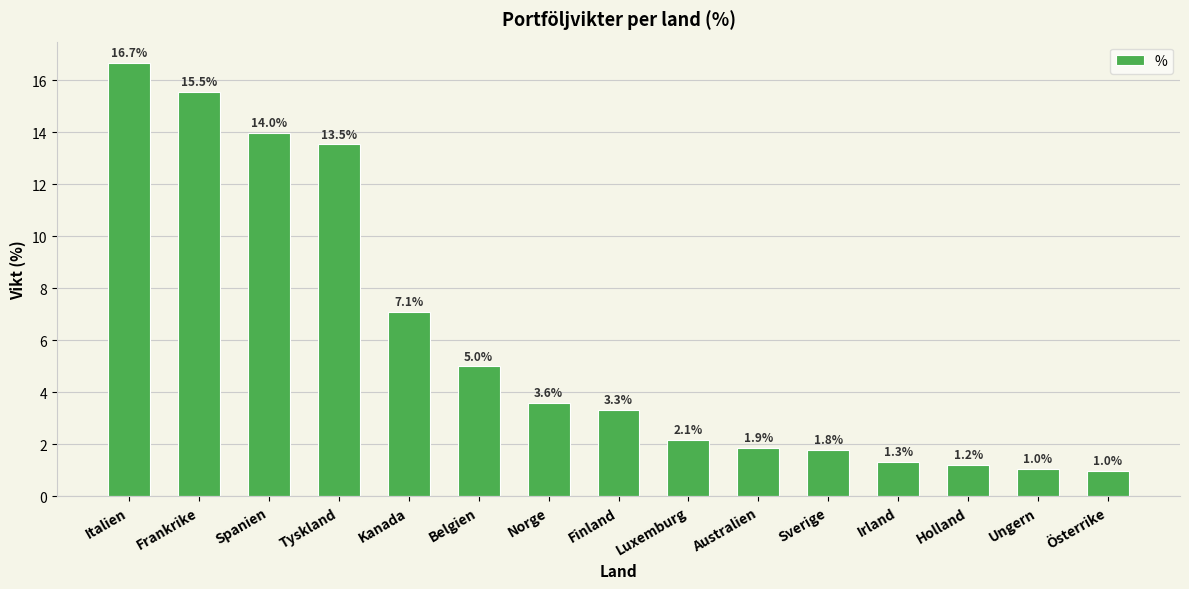

What is the greatest value displayed?

16.7